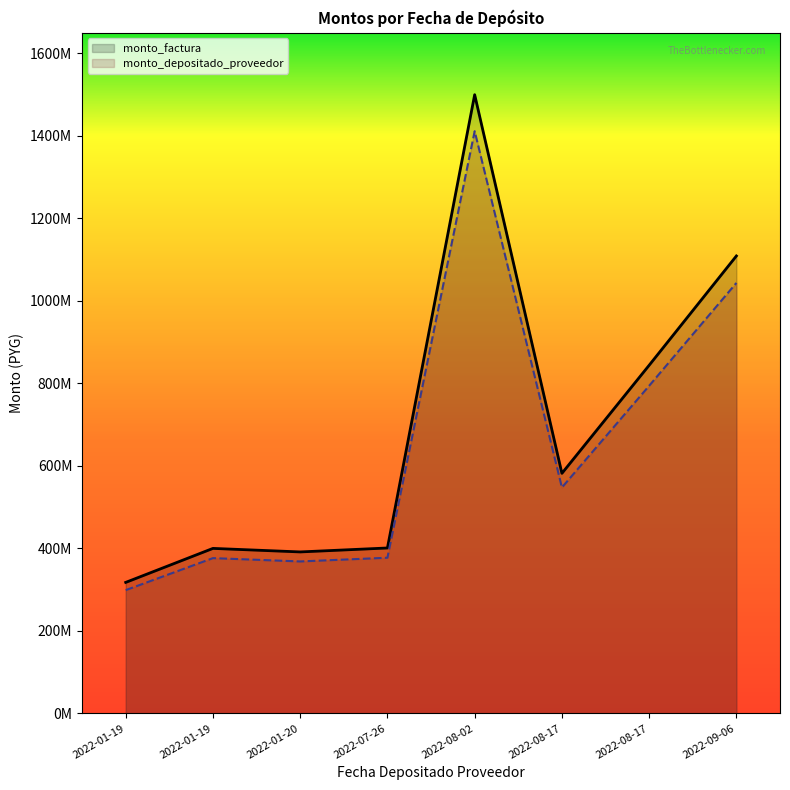

What is the lowest value of the monto_factura series?

317565175